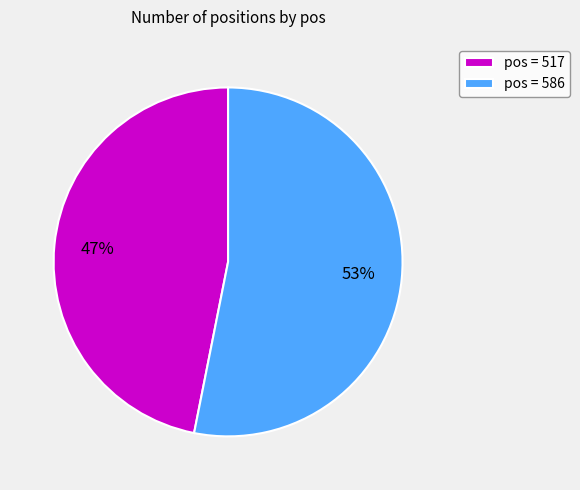

What percentage is the pos = 586 slice, to the nearest percent?

53%